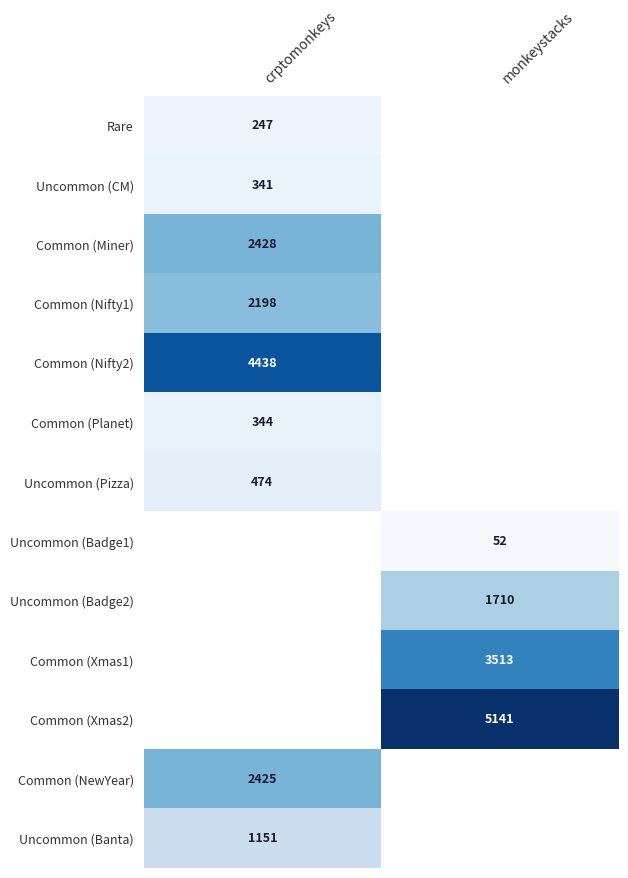

Is it true that Uncommon (Banta) equals 598 at crptomonkeys?

False